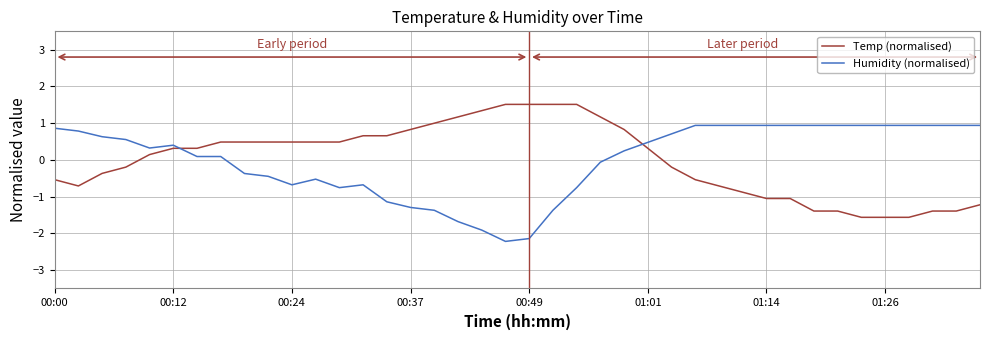

What is the maximum value shown in the chart?

1.5